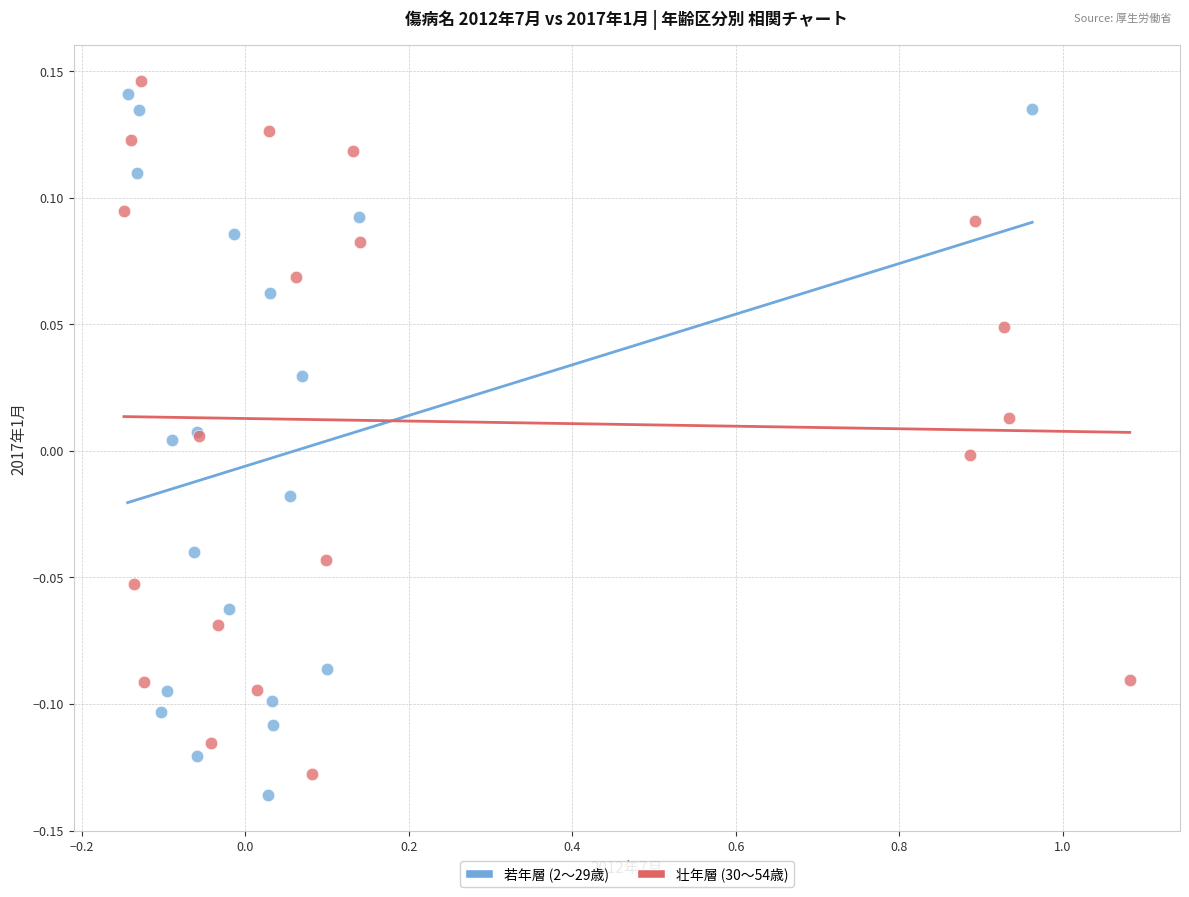

Which series reaches the minimum Y coordinate?

若年層 (2〜29歳)